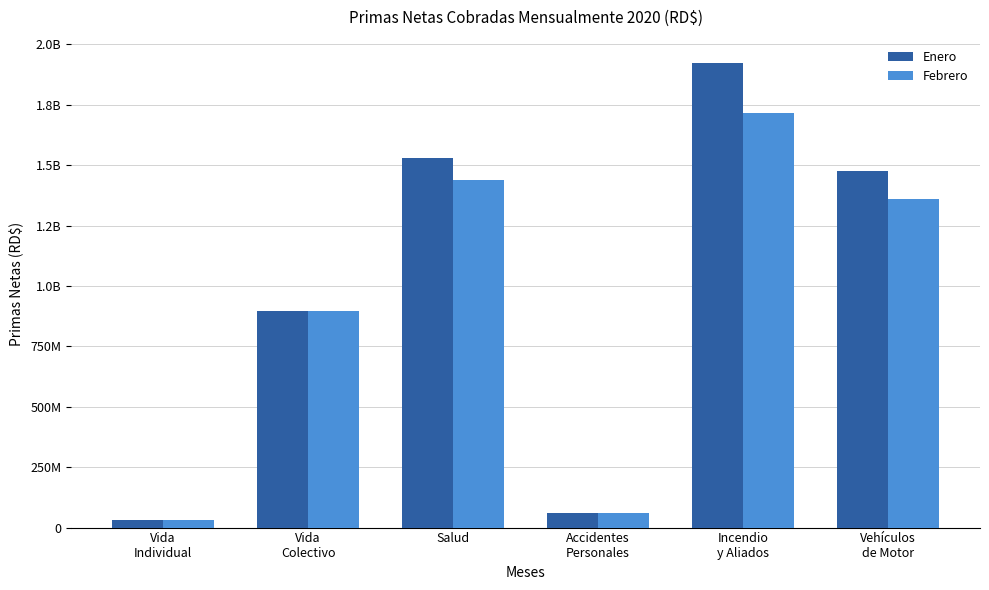

Which category has the highest value in the Enero series?

Incendio
y Aliados